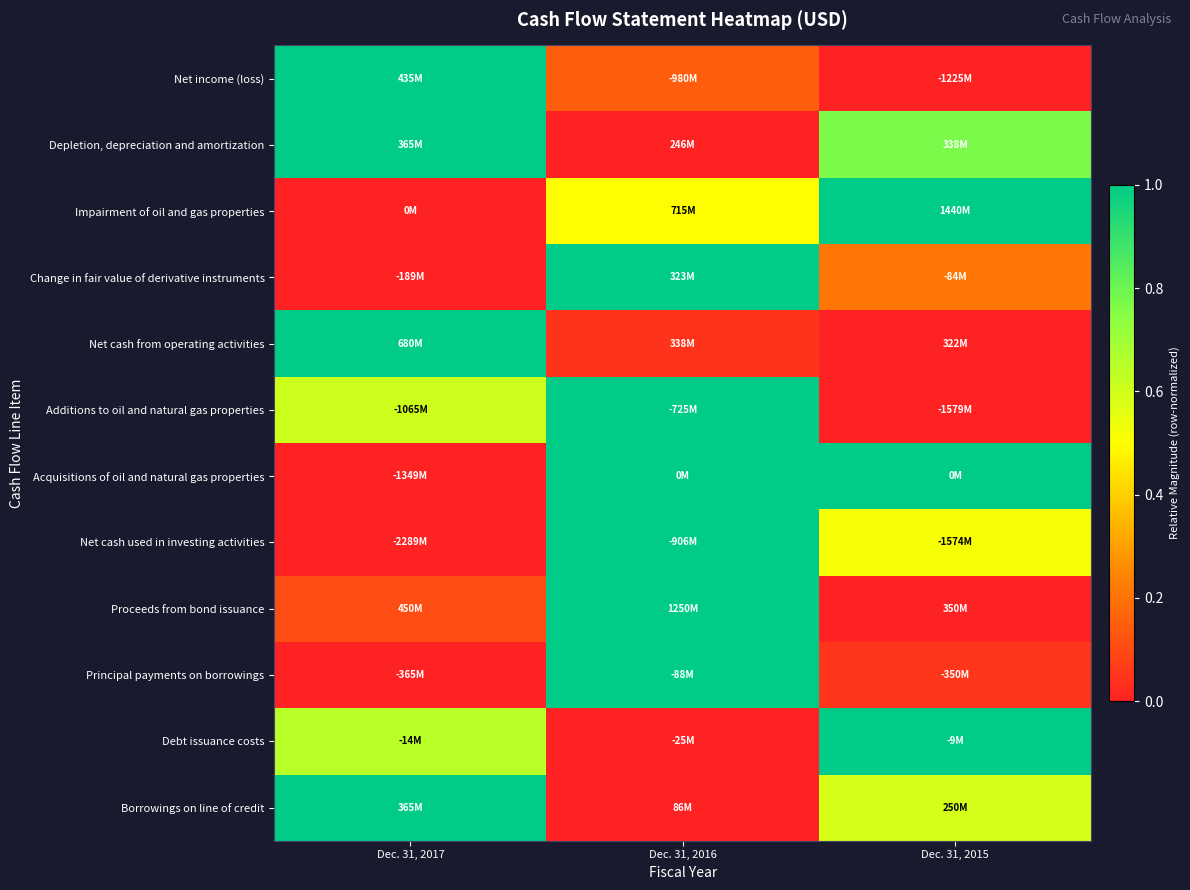

Which category has the highest value across all series?

Dec. 31, 2017